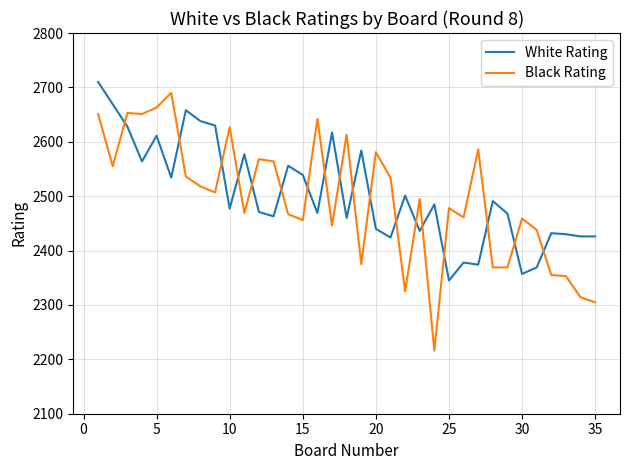

After their last crossing, which series has the higher values: Black Rating or White Rating?

White Rating